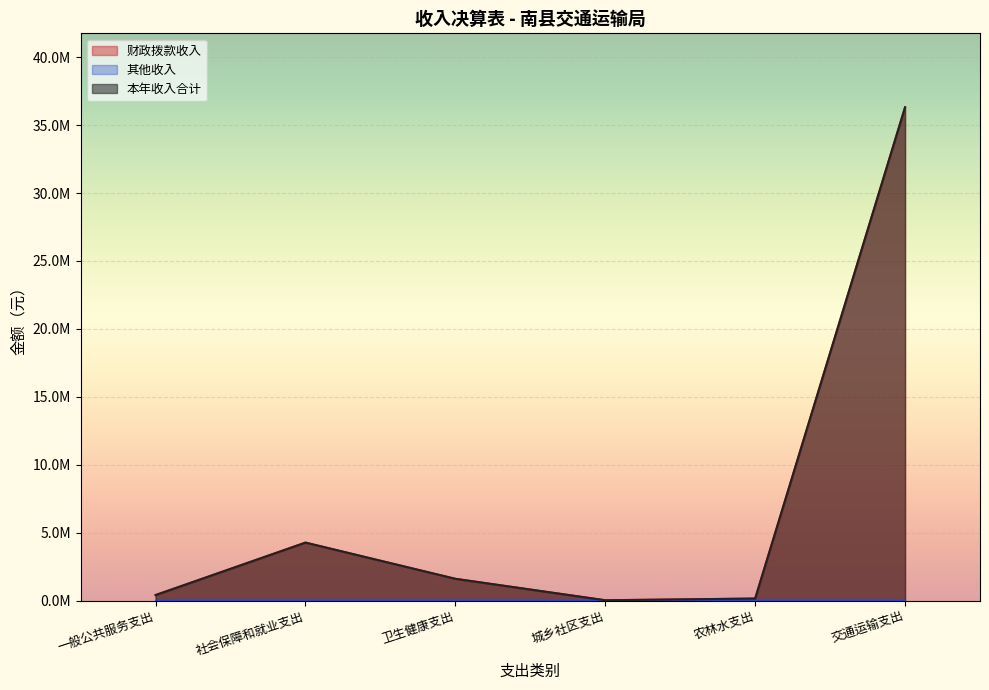

True or false: 本年收入合计 and 财政拨款收入 intersect in this chart.

False